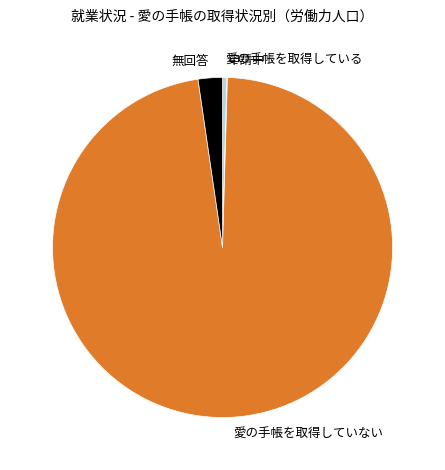

True or false: 無回答 accounts for 2% of the total.

True